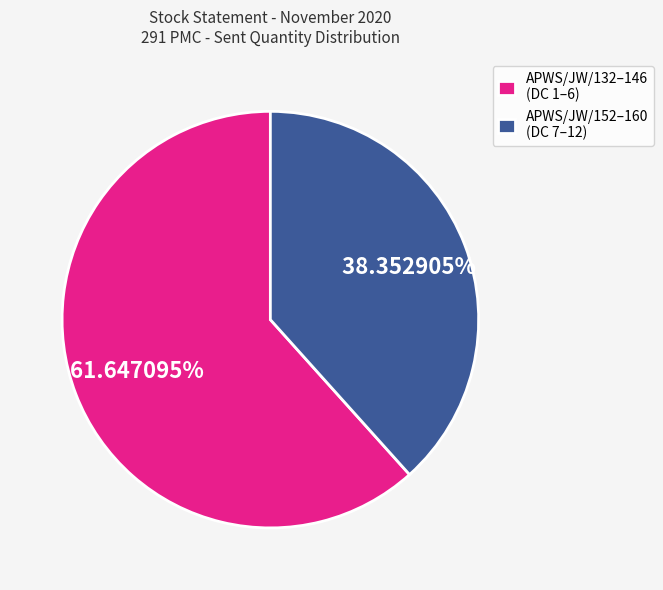

Rank the categories by value from highest to lowest.

APWS/JW/132–146 (DC 1–6), APWS/JW/152–160 (DC 7–12)